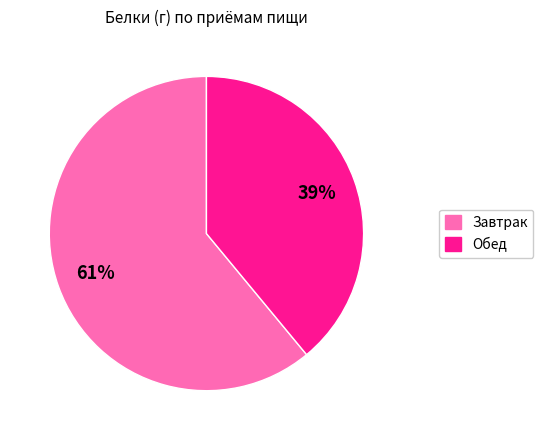

Combined, do Завтрак and Обед account for over 50%?

Yes